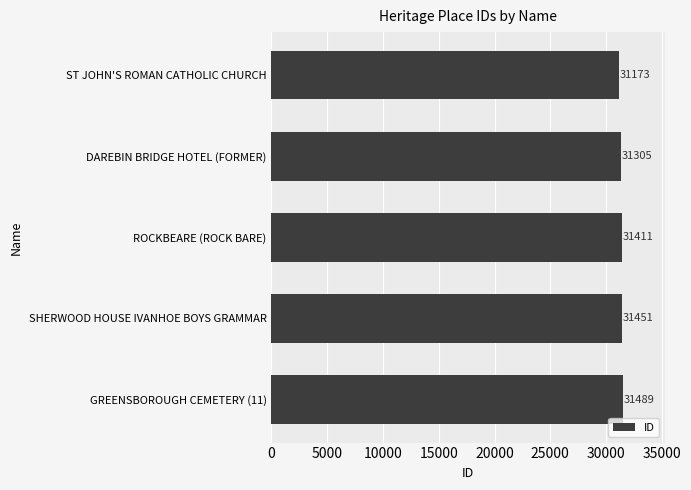

How many bars are there in total?

5